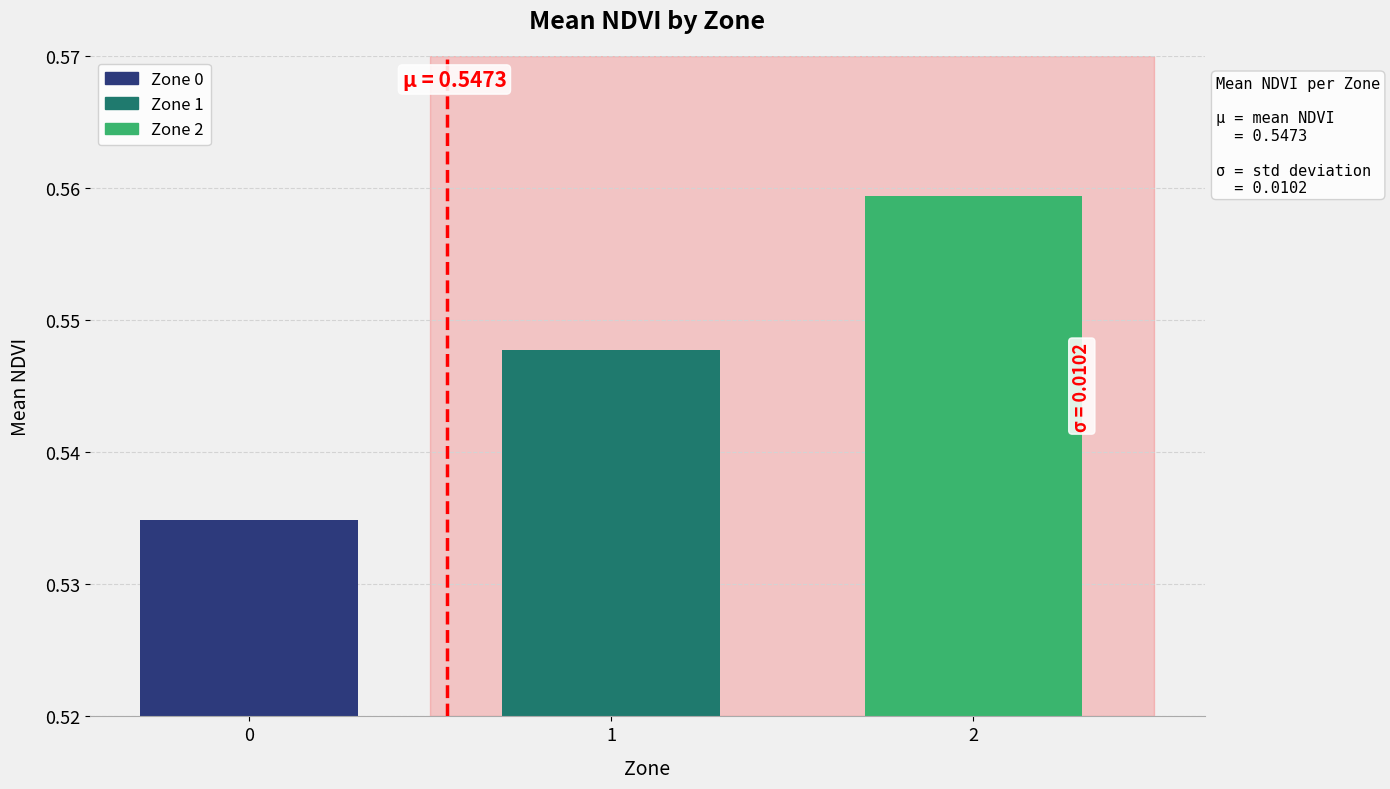

How many bars are there in total?

3